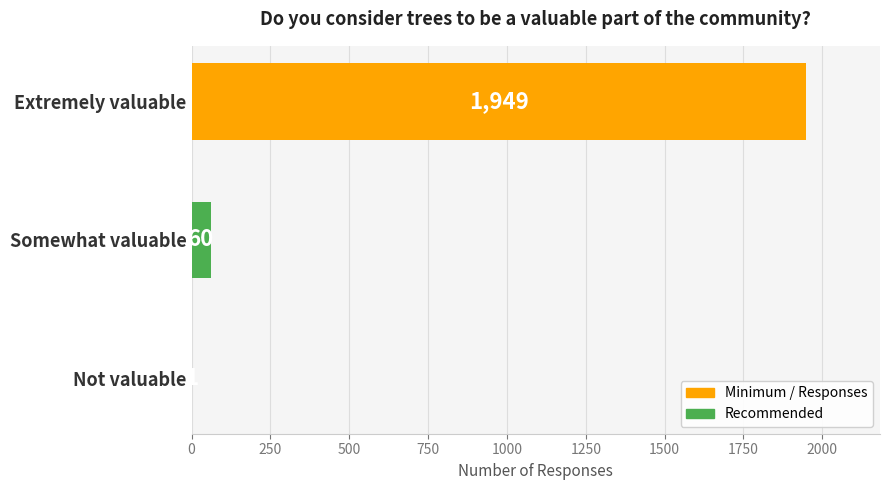

The value at Somewhat valuable is 60. True or false?

True